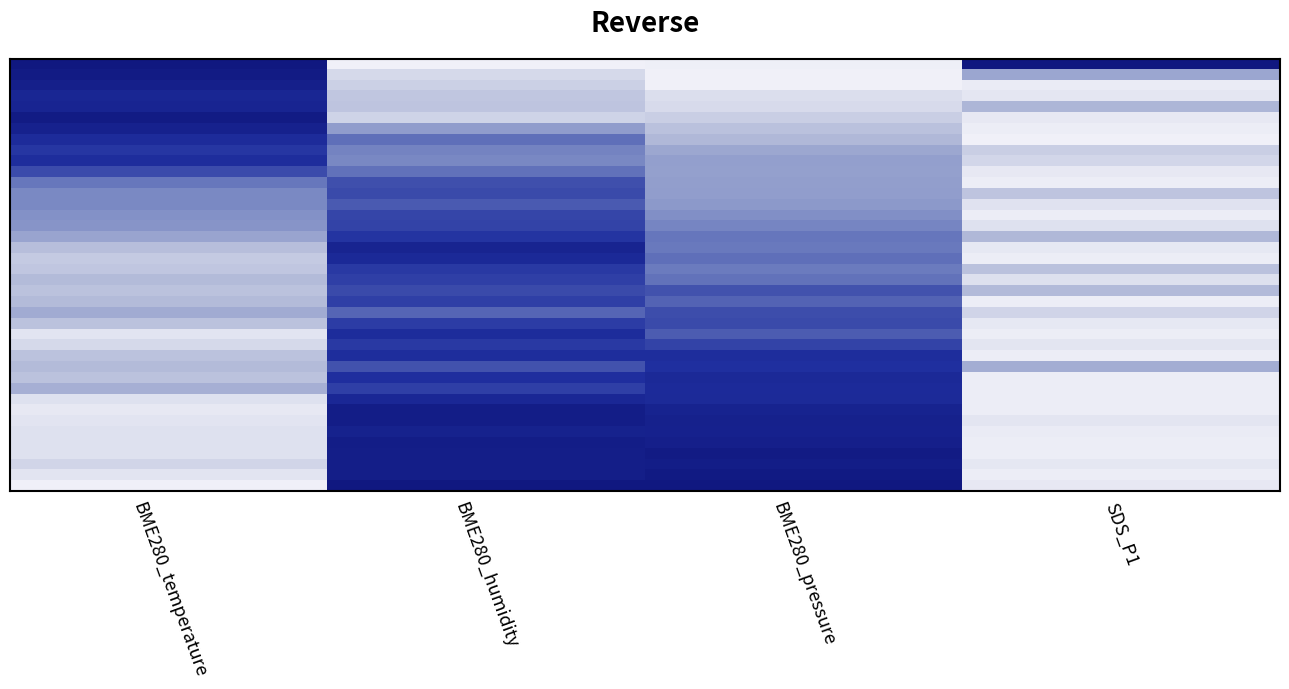

How many categories are shown in the chart?

4